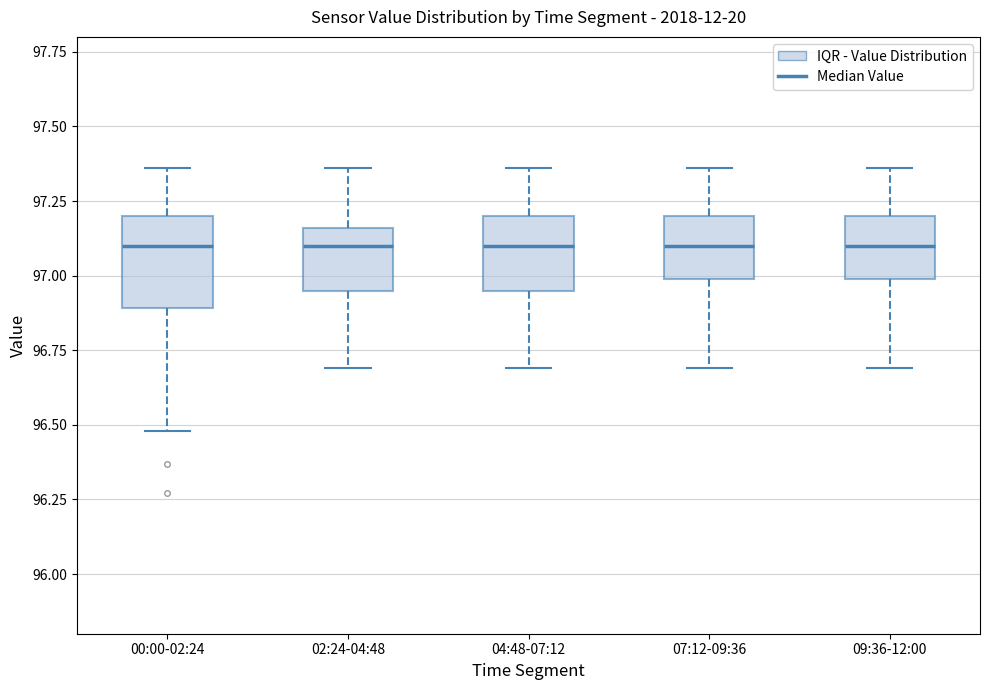

Reading left to right, read every box against the y-axis: the position of its median line, the range the box covers, and the ends of its whiskers. The values are not printed on the chart, so give them approximately, as read against the axis.

00:00-02:24: median 97.10, box 96.90 to 97.20, whiskers 96.50 to 97.35
02:24-04:48: median 97.10, box 96.95 to 97.15, whiskers 96.70 to 97.35
04:48-07:12: median 97.10, box 96.95 to 97.20, whiskers 96.70 to 97.35
07:12-09:36: median 97.10, box 97.00 to 97.20, whiskers 96.70 to 97.35
09:36-12:00: median 97.10, box 97.00 to 97.20, whiskers 96.70 to 97.35